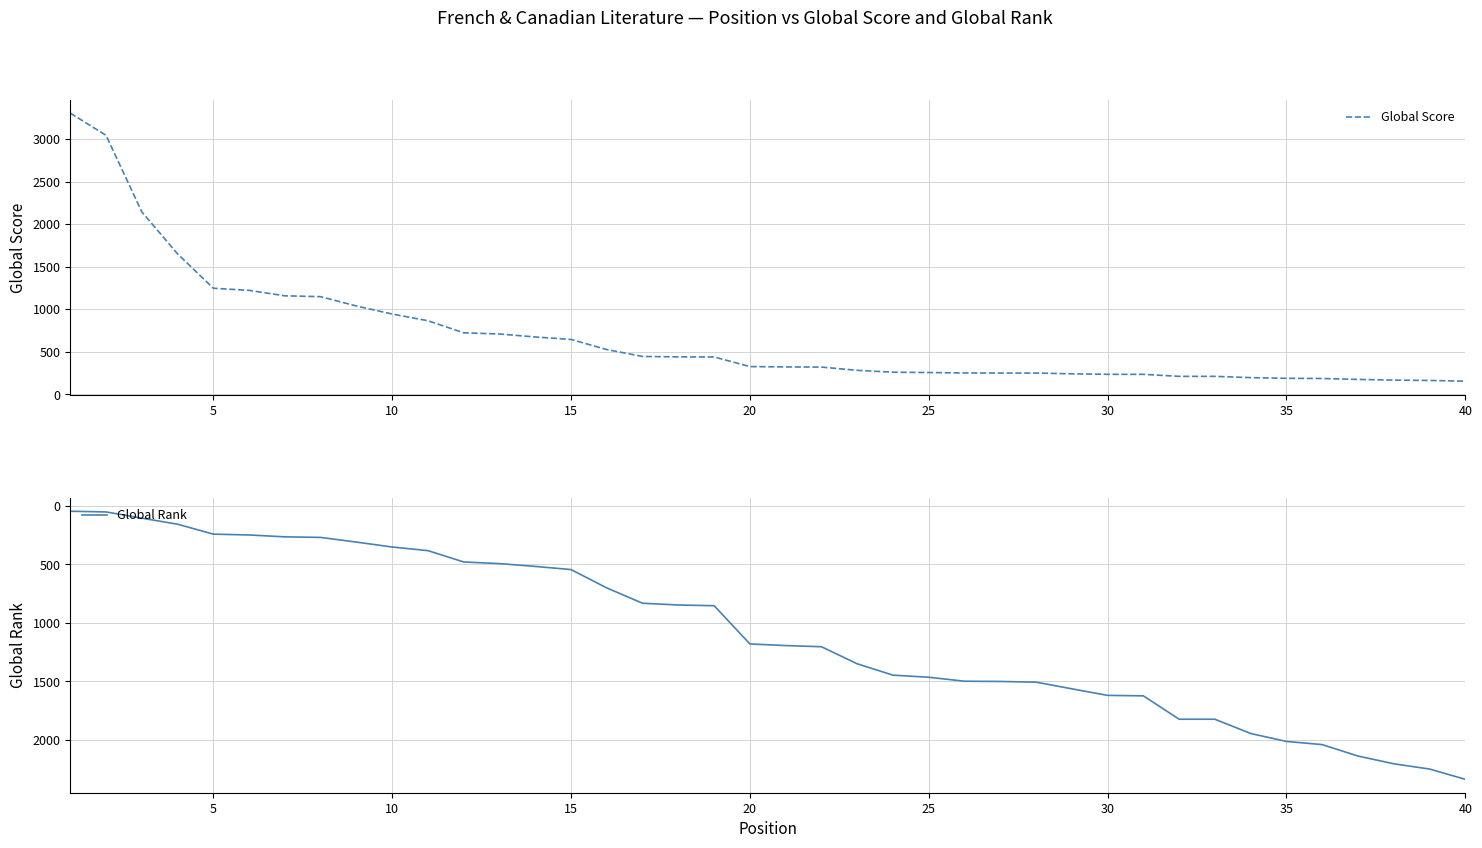

Reading left to right, extract all data points from this chart.

Global Score: 3305	3044	2144	1650	1246	1221	1157	1147	1037	943	864	722	708	673	644	525	444	439	438	325	321	319	281	259	255	250	249	249	240	234	234	210	210	195	187	185	174	166	162	153
Global Rank: 46	52	105	157	242	249	265	270	310	352	383	480	494	518	545	702	833	848	854	1181	1195	1205	1351	1448	1466	1500	1502	1508	1565	1621	1625	1825	1825	1947	2015	2042	2140	2206	2251	2339